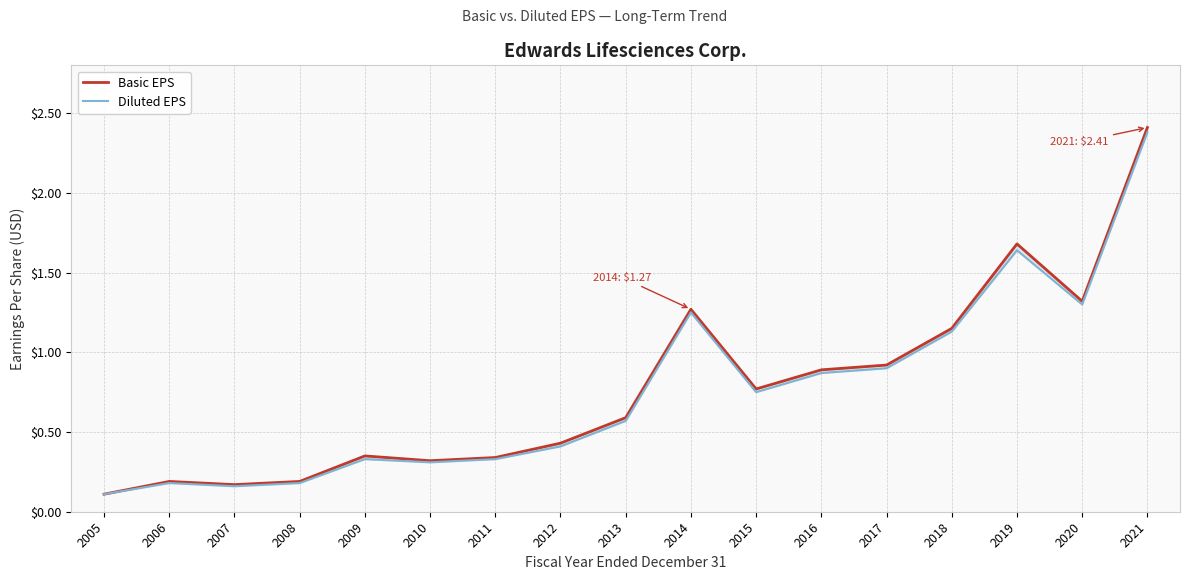

True or false: Basic EPS has more than 1 interior local peaks.

True